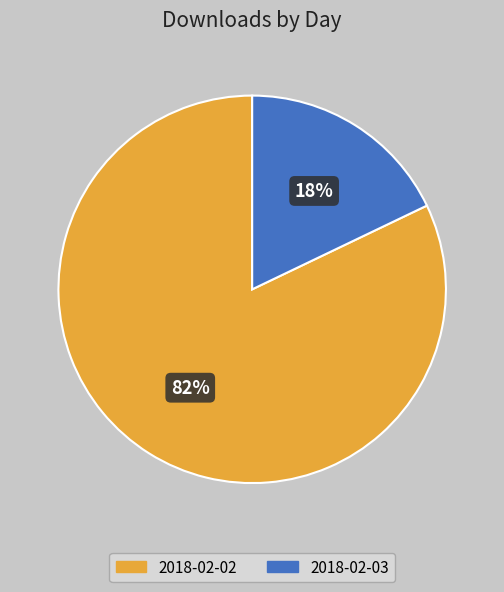

Is there a majority slice in this chart?

Yes